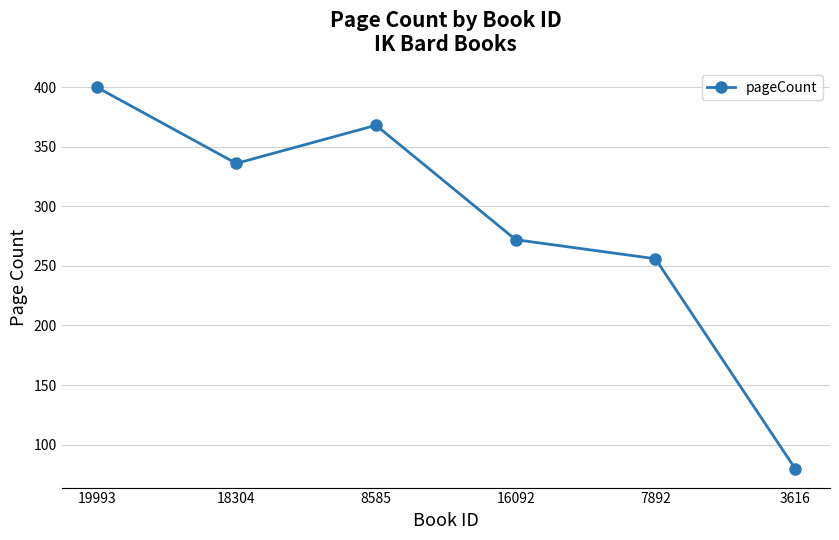

Reading left to right, list all the values displayed in this chart.

19993=400	18304=336	8585=368	16092=272	7892=256	3616=80